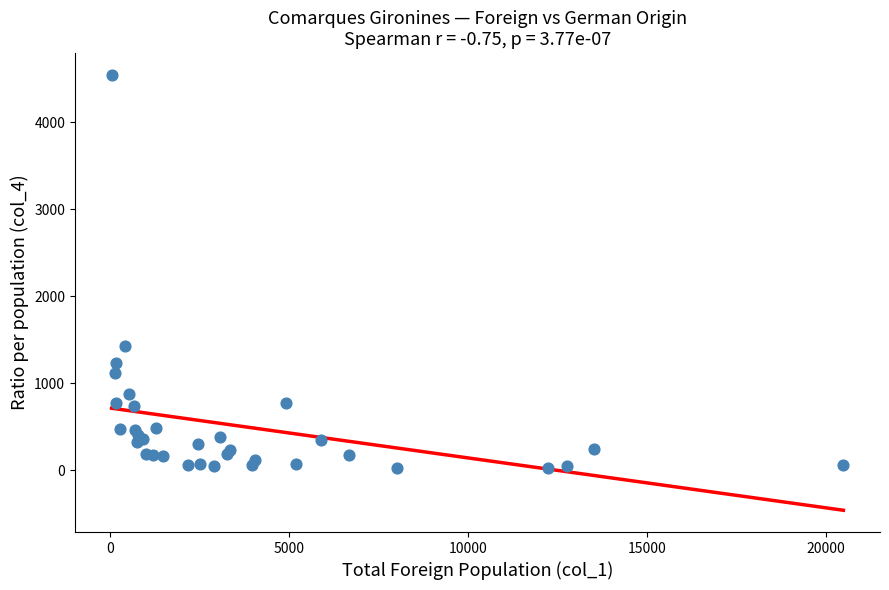

What Y value in the scatter plot is closest to 2282?

1429